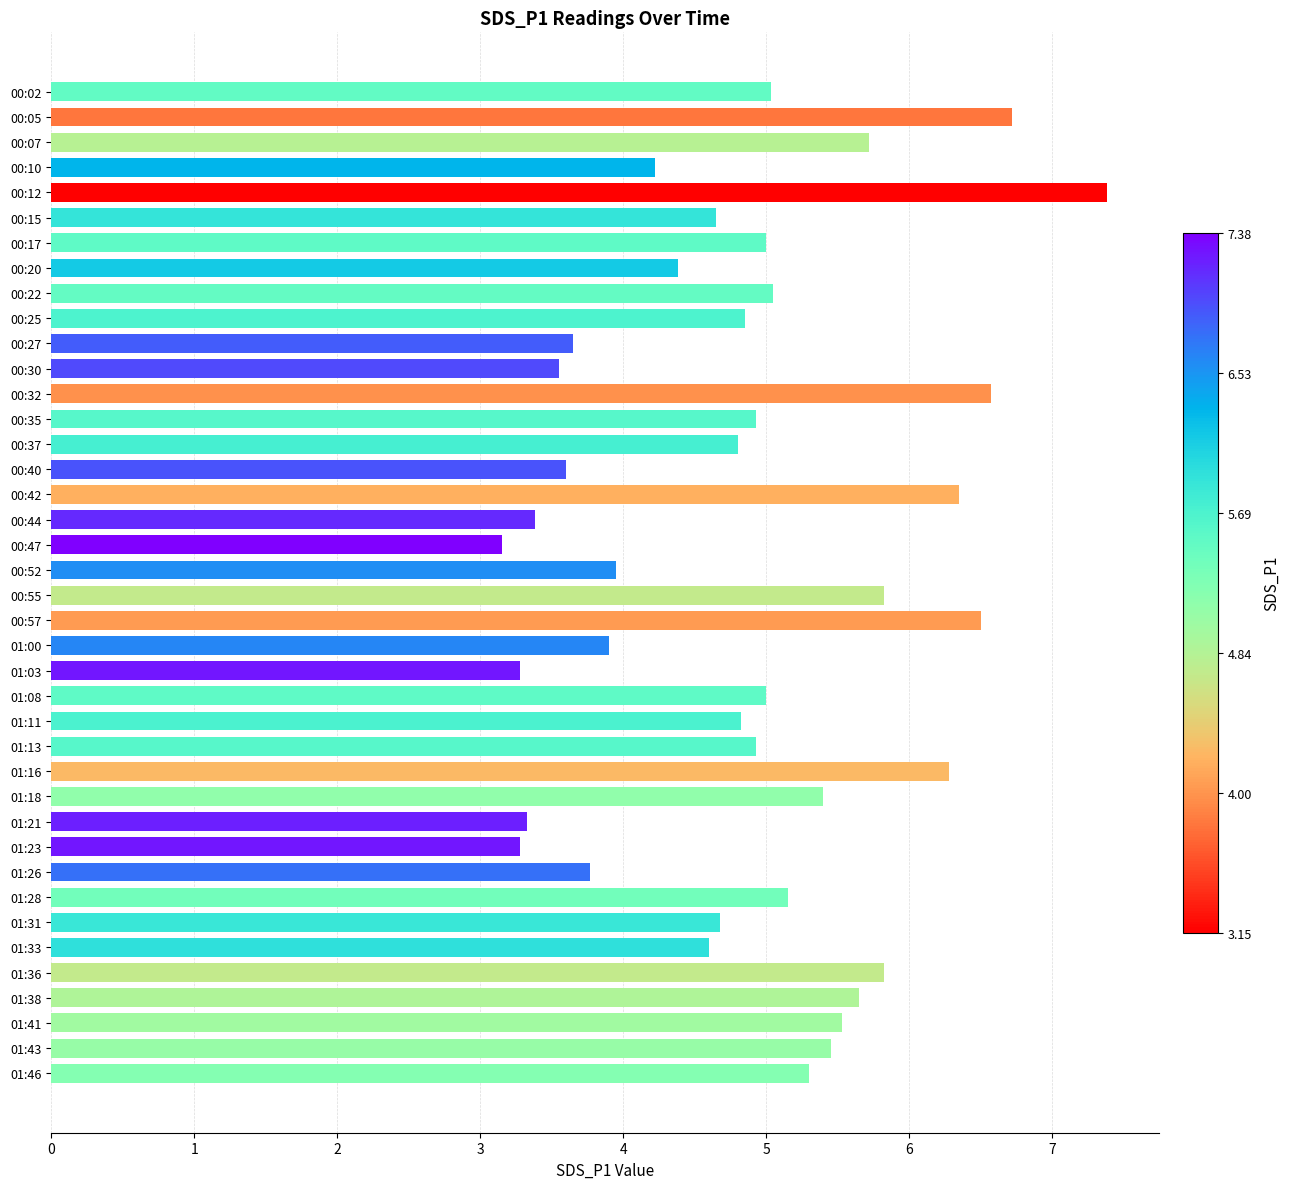

Approximately how many times larger is the value at 01:26 compared to 00:47?

1.2